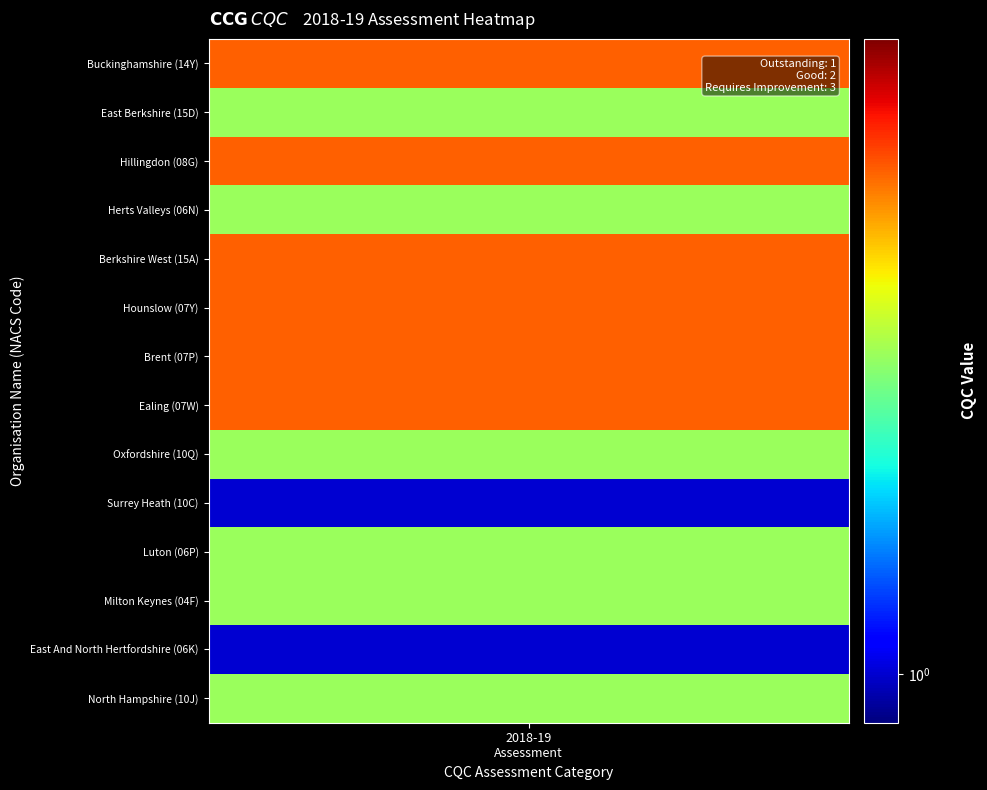

Count the values in the range 2 to 3.

12